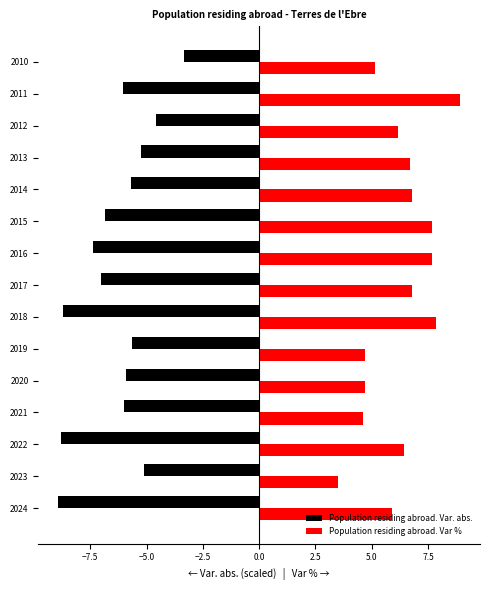

What are all the series names shown in the legend?

Population residing abroad. Var. abs., Population residing abroad. Var %